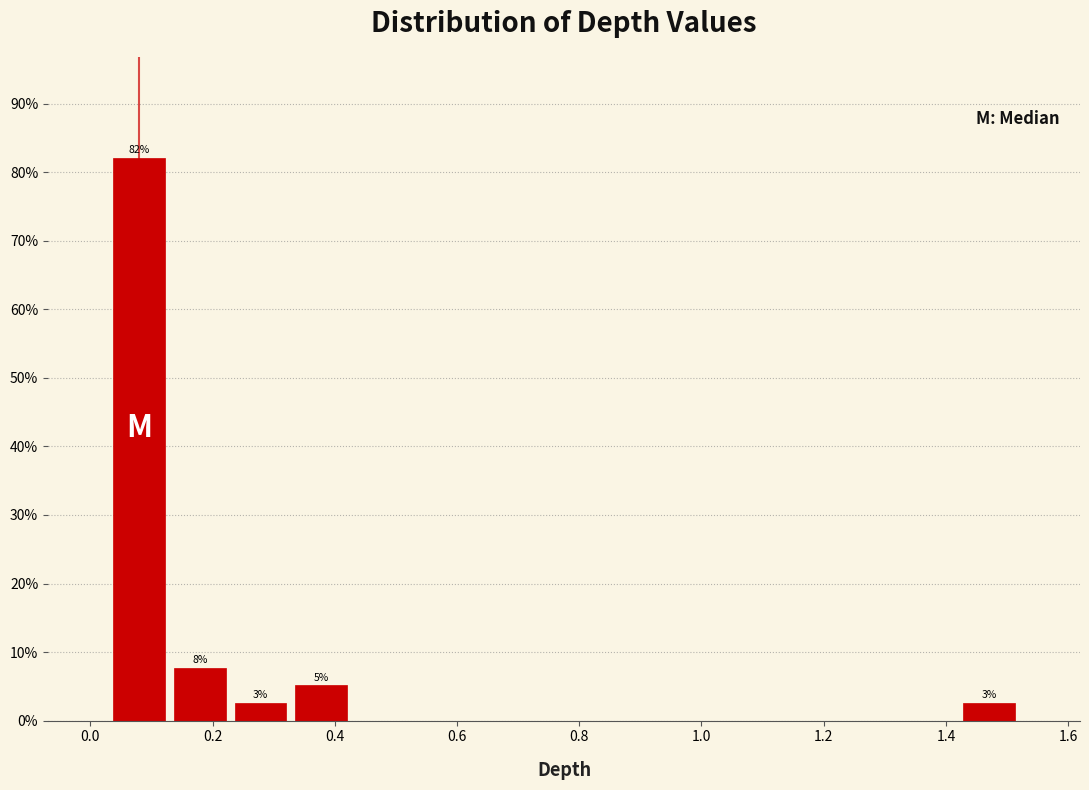

Over which range of the x-axis is the bar tallest?

0.04 to 0.12